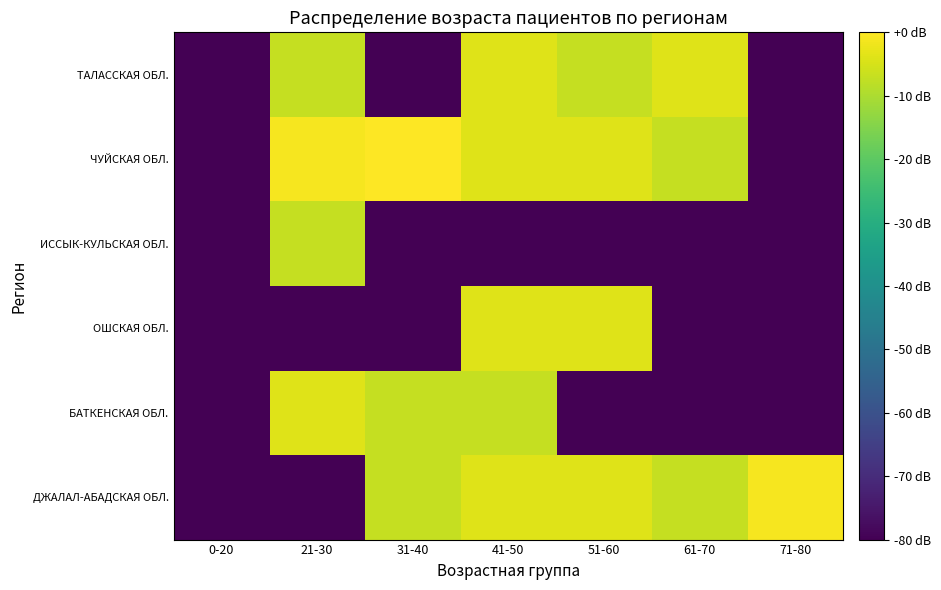

What is the total value across all series at 21-30?

-178.9